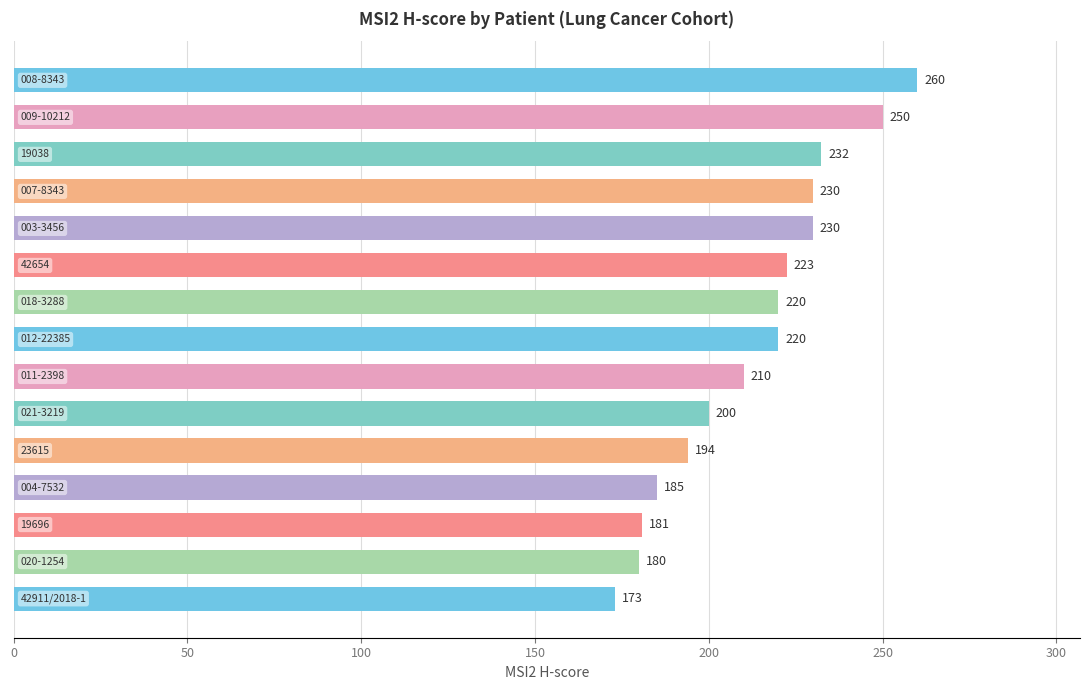

What is the value of the 2nd bar from the top?

250.0